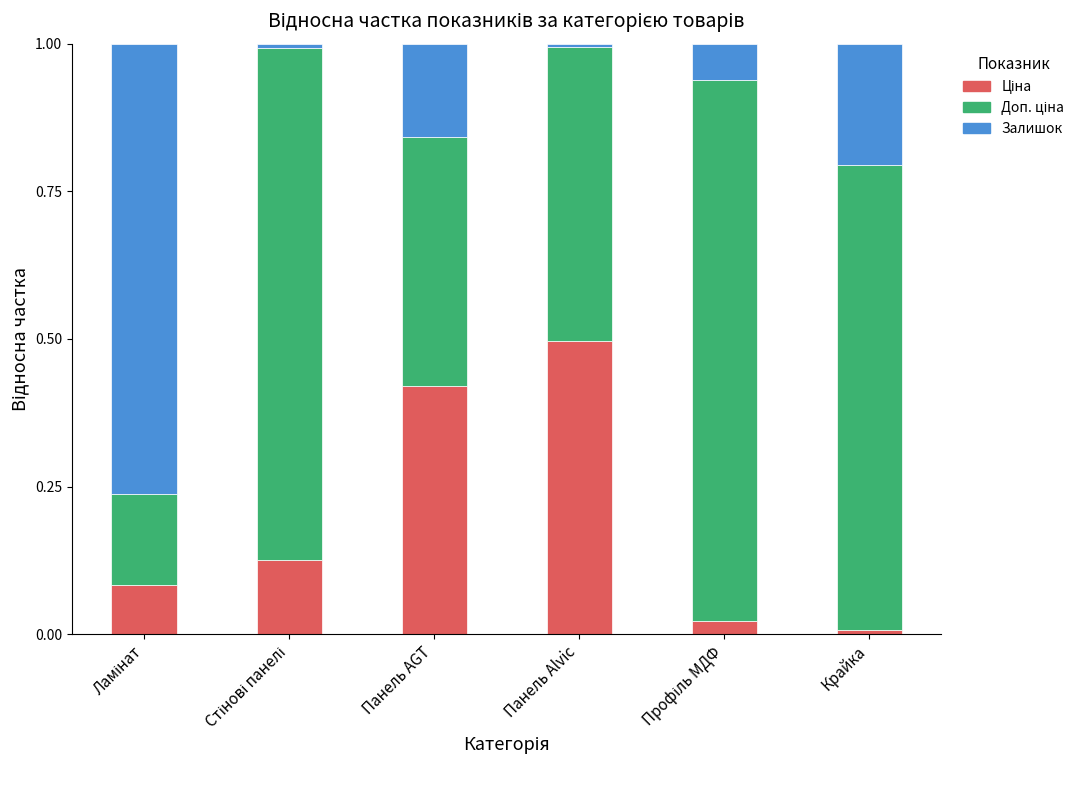

How many bars are there in total?

6